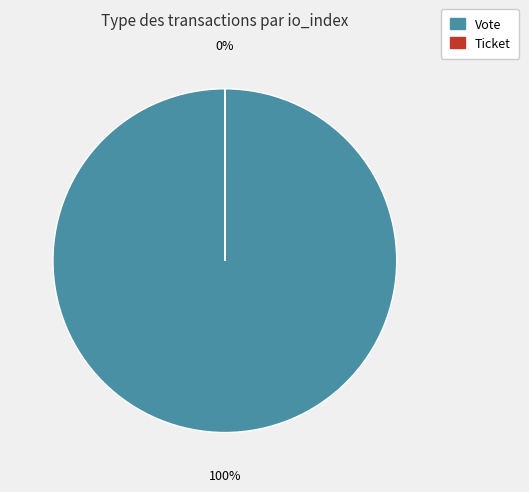

To the nearest percent, what is the difference between the largest and smallest slice percentages?

100%